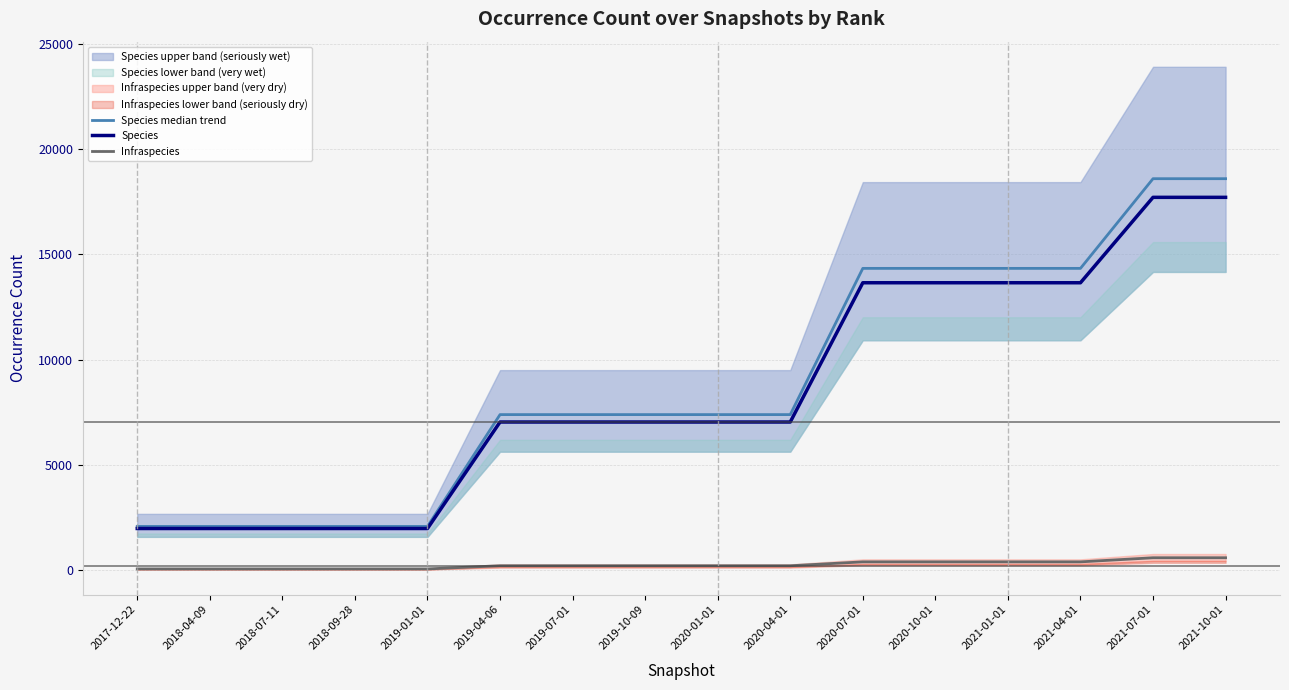

Rank the categories by Species value from highest to lowest.

2021-07-01, 2021-10-01, 2020-07-01, 2020-10-01, 2021-01-01, 2021-04-01, 2019-04-06, 2019-07-01, 2019-10-09, 2020-01-01, 2020-04-01, 2017-12-22, 2018-04-09, 2018-07-11, 2018-09-28, 2019-01-01